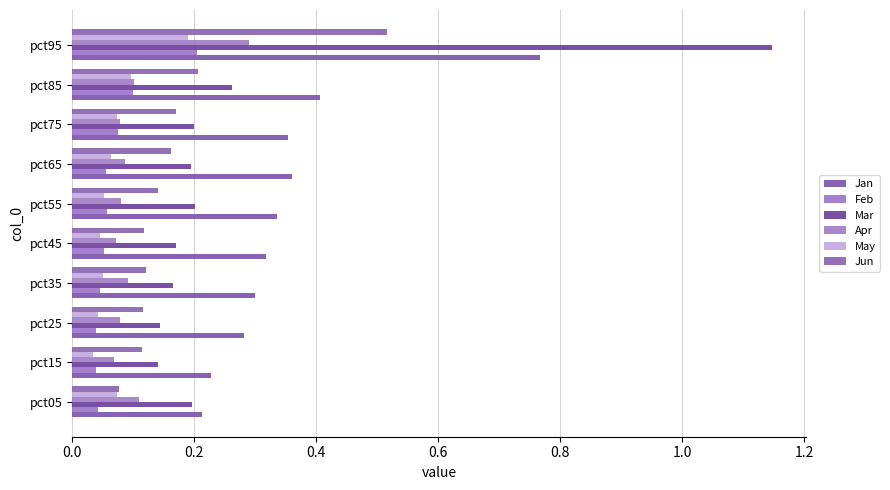

Which series has the widest spread of values?

Mar